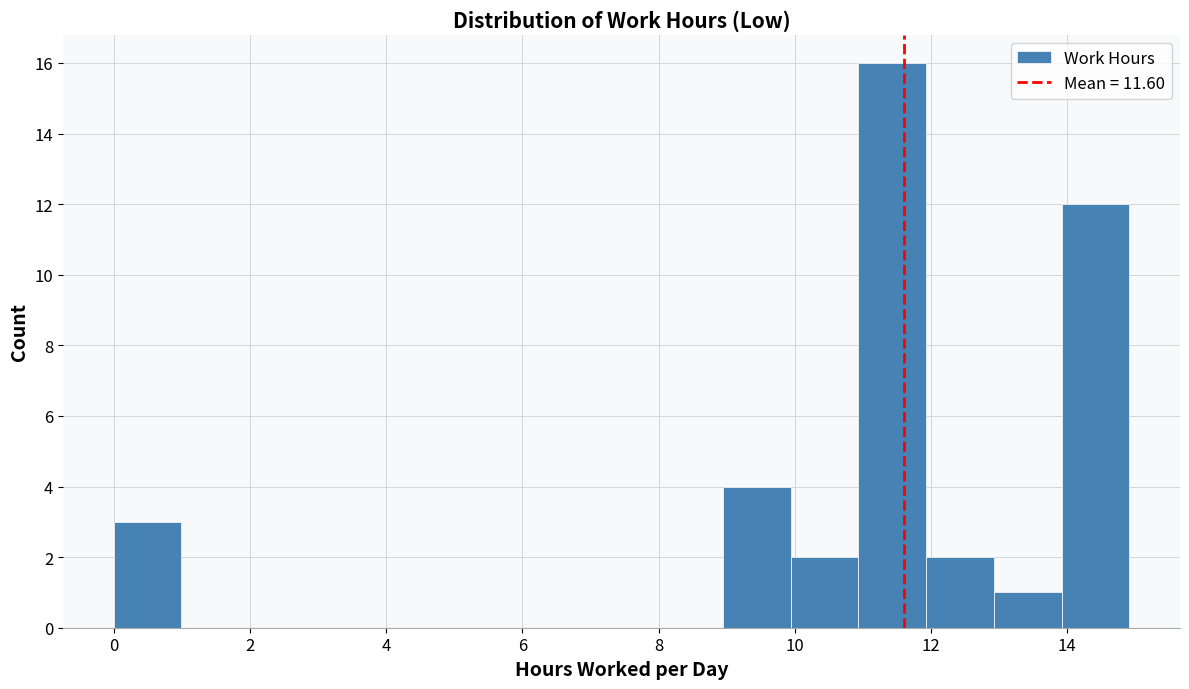

What is the height of the bar covering 14 to 15 on the x-axis? Neither the bar edges nor the heights are printed on the chart, so give them approximately, as read against the axes.

12